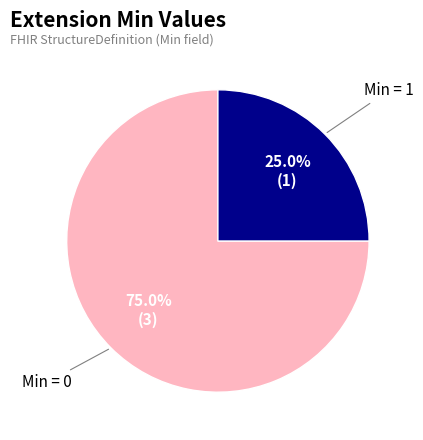

Rank the categories by value from highest to lowest.

Min = 0, Min = 1